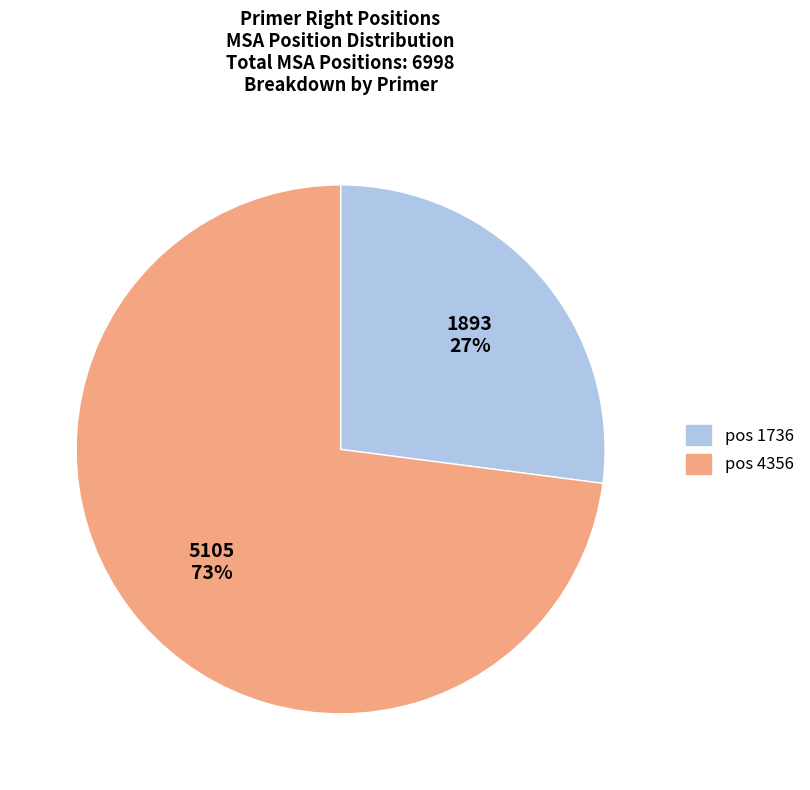

How many slices are in this pie chart?

2